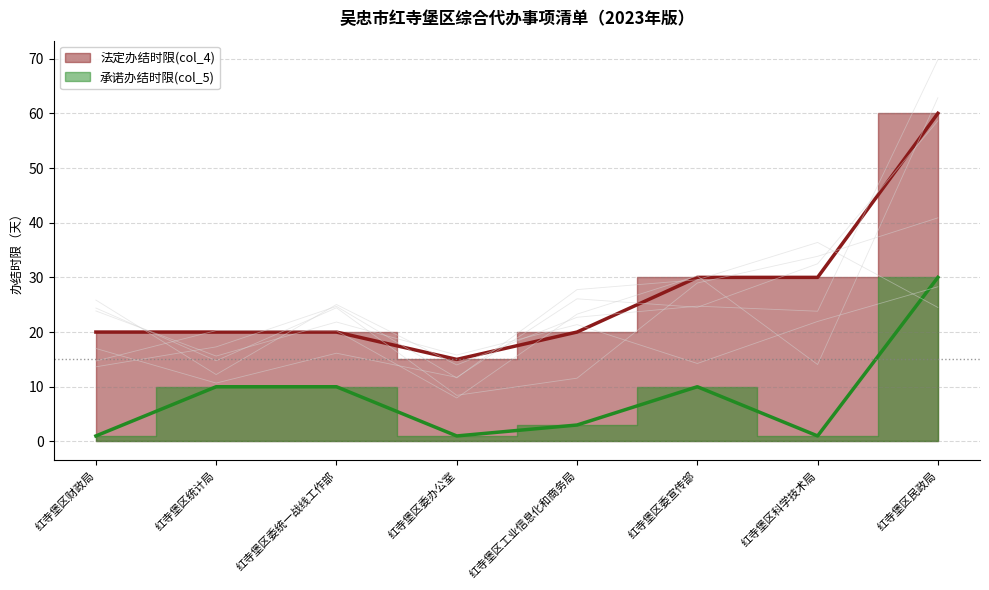

Reading left to right, what are all the values shown in this chart?

法定办结时限(col_4): 20	20	20	15	20	30	30	60
承诺办结时限(col_5): 1	10	10	1	3	10	1	30